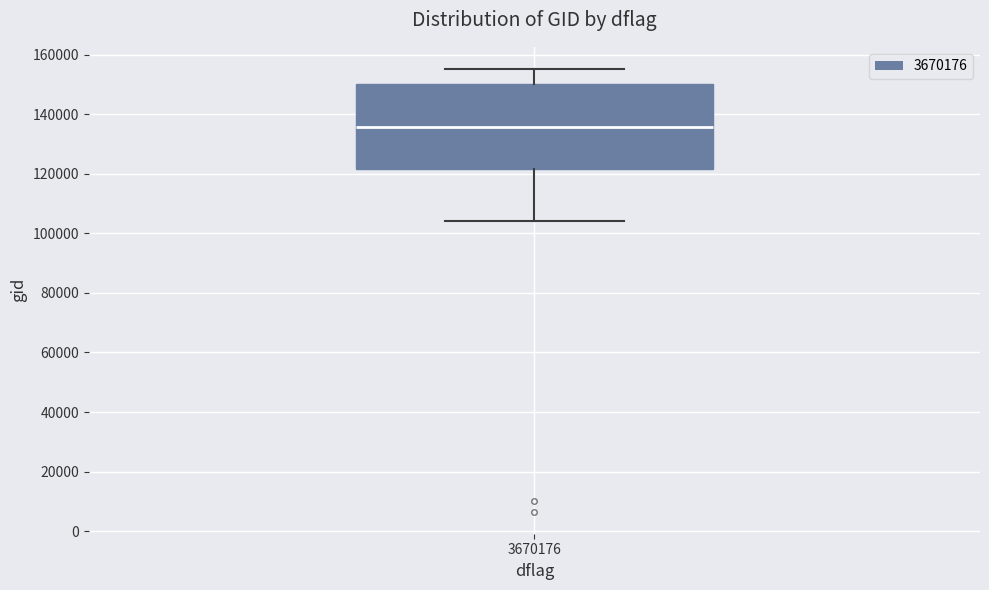

Where does the median line of the box at x = 3670176 sit on the y-axis? The values are not printed on the chart, so give them approximately, as read against the axis.

136000